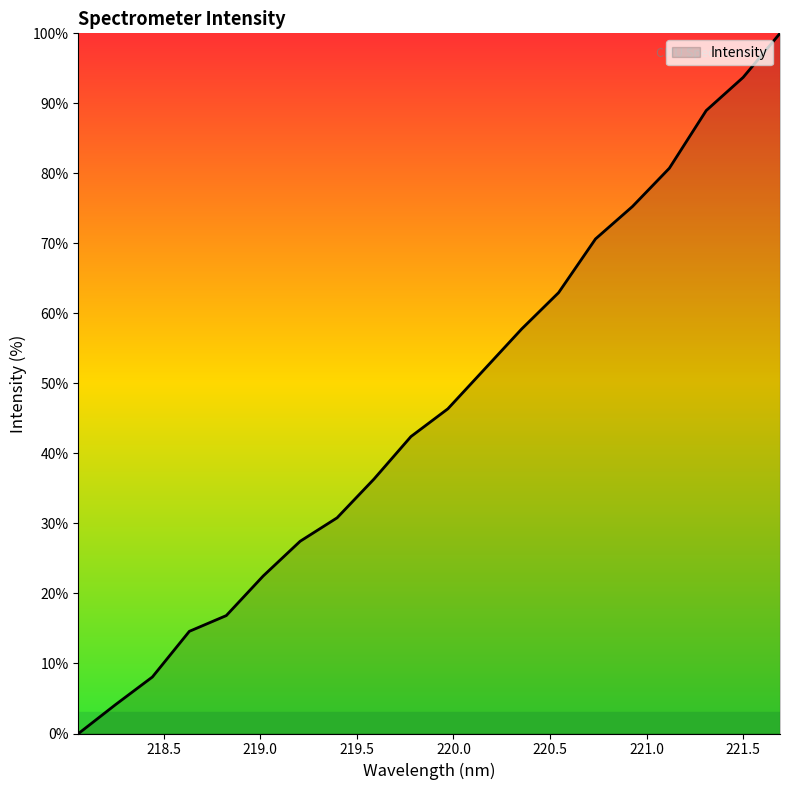

What is the difference between the second highest and minimum values?

93.7